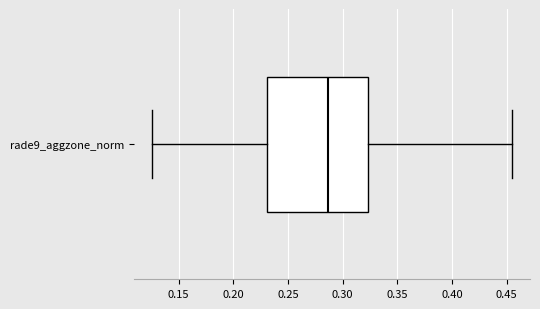

Transcribe this box plot: give where the median line is, the range the box spans, and where the two whiskers end, as read against the x-axis. The values are not printed on the chart, so give them approximately, as read against the axis.

median 0.285, box 0.230 to 0.325, whiskers 0.125 to 0.455